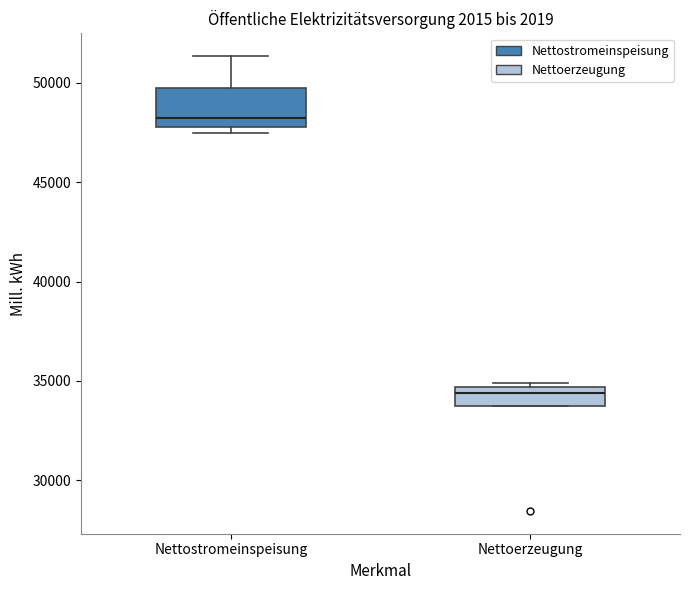

Where is the lower edge of the box for Nettostromeinspeisung on the y-axis? The values are not printed on the chart, so give them approximately, as read against the axis.

48000